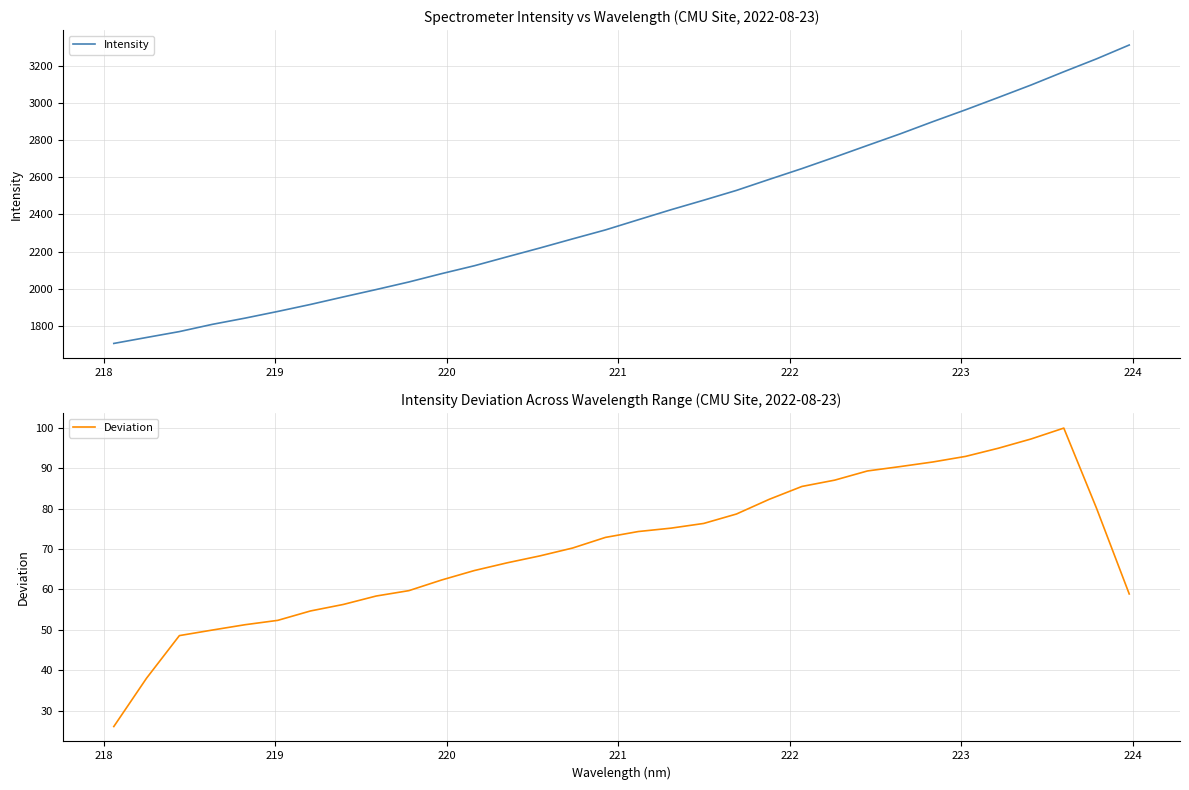

True or false: Intensity and Deviation cross at least once.

False